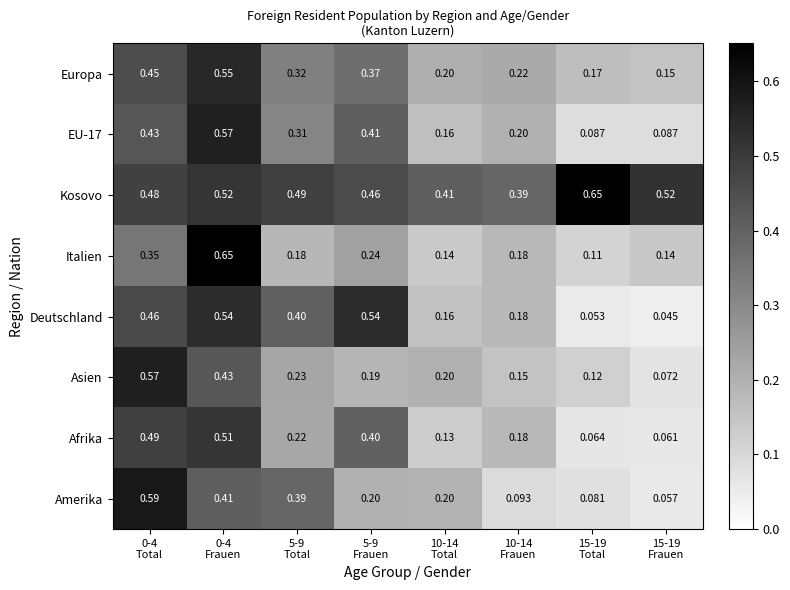

Which series has the largest total across all categories?

Kosovo